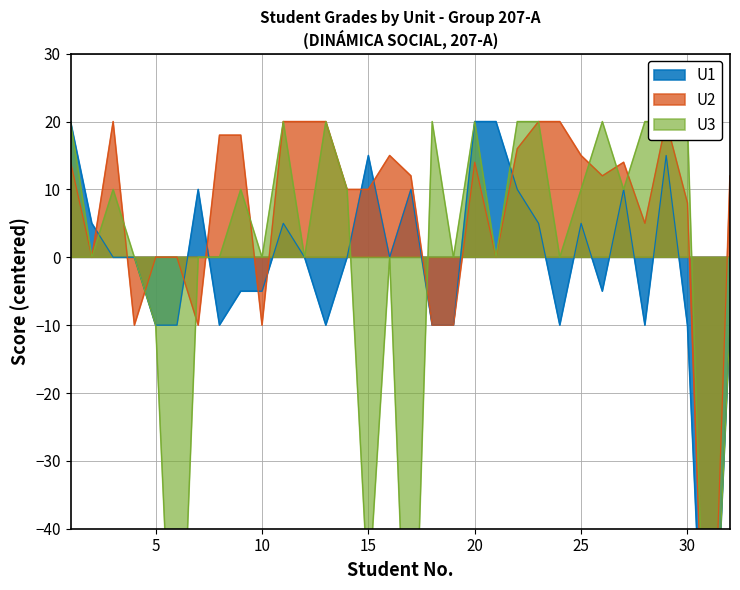

Is the value of U1 at 20 greater than the value of U2 at 7?

Yes